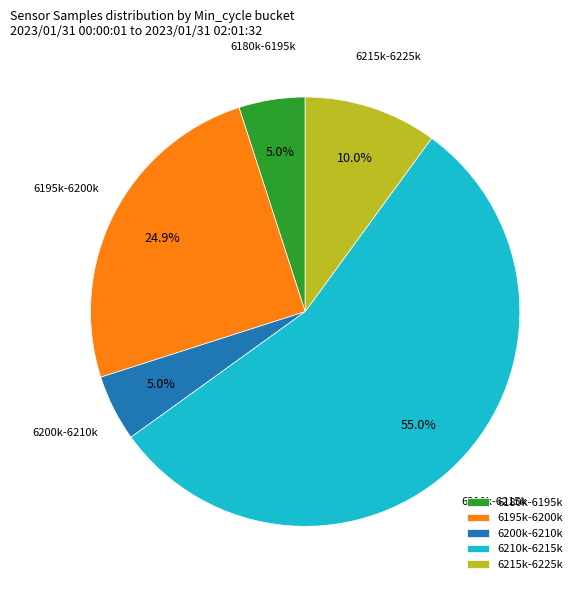

What percentage do 6195k-6200k and 6210k-6215k together represent?

80.0%